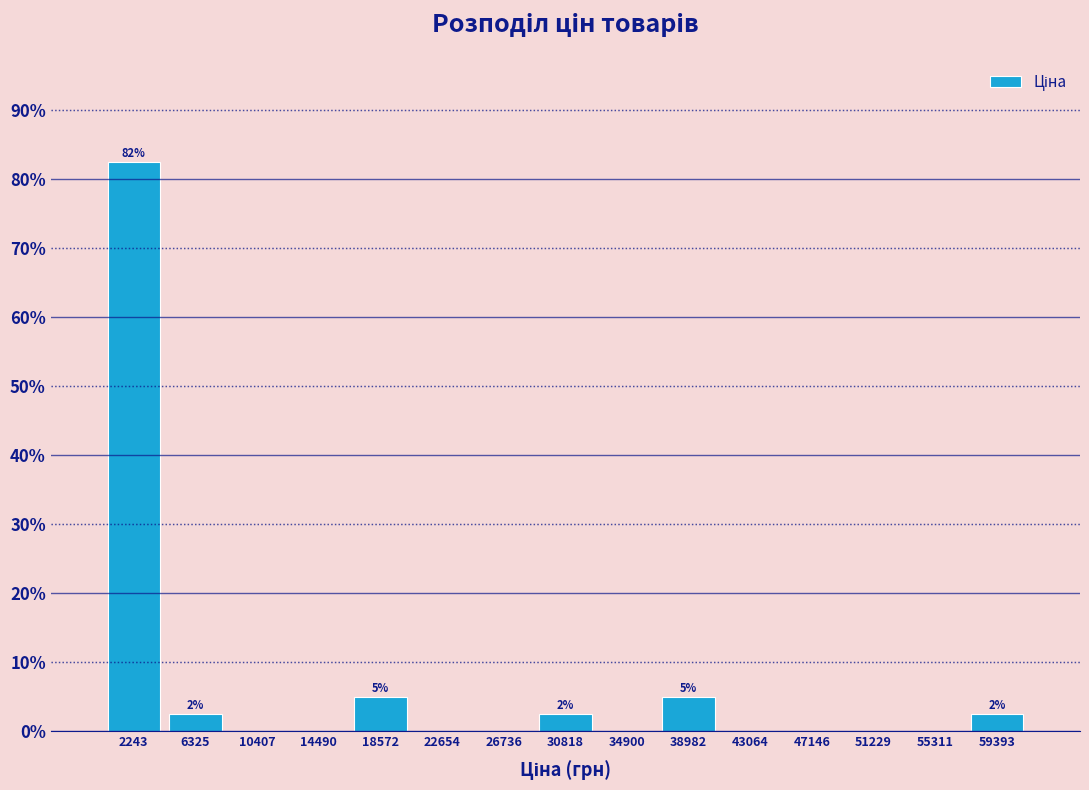

Which range on the x-axis has the tallest bar?

0 to 4500